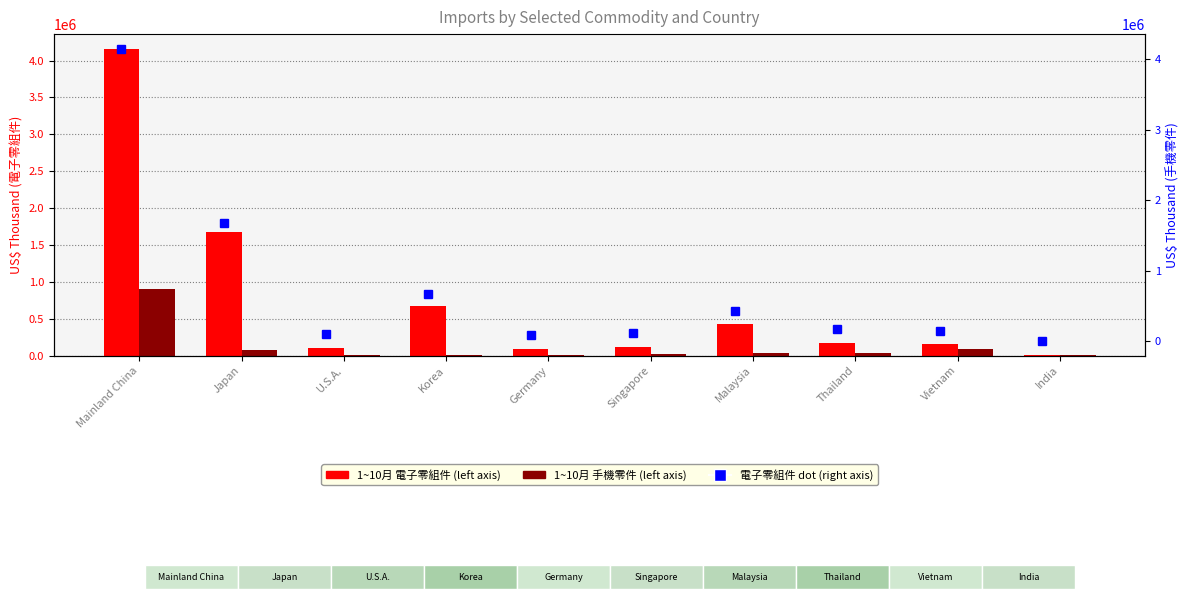

List the labels in order of 1~10月 手機零件 value, smallest first.

Germany, India, Korea, U.S.A., Singapore, Thailand, Malaysia, Japan, Vietnam, Mainland China